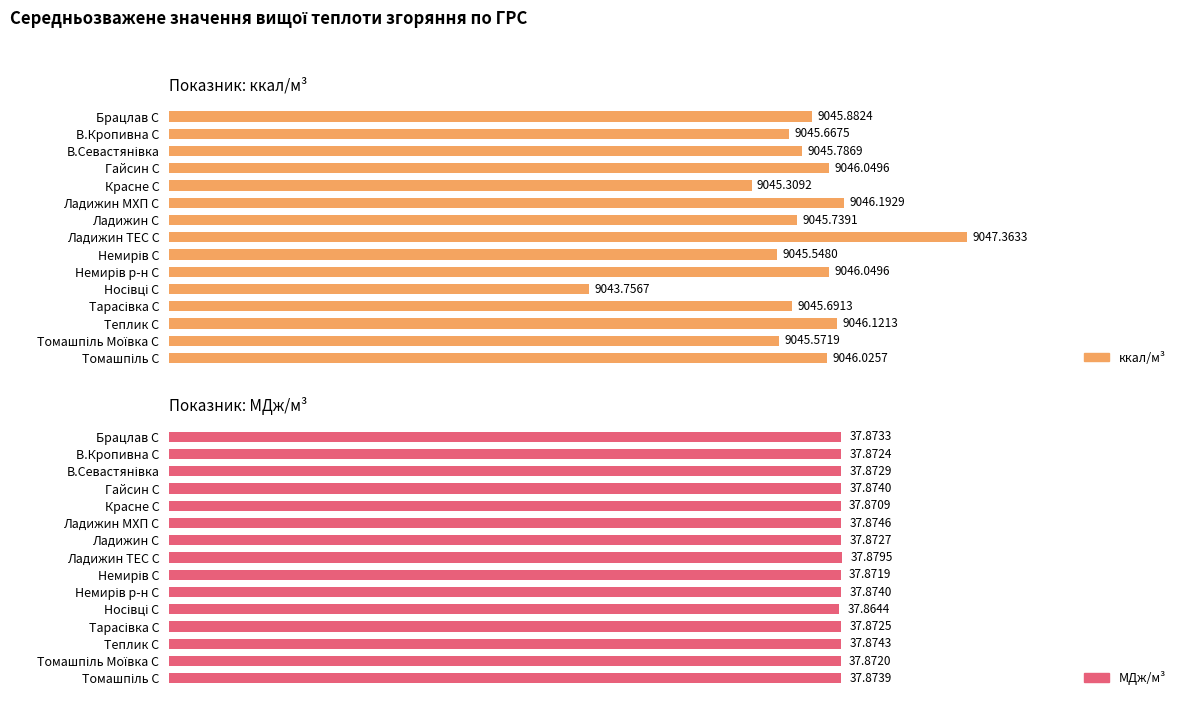

Rank the series by their average value, from lowest to highest.

МДж/м³, ккал/м³